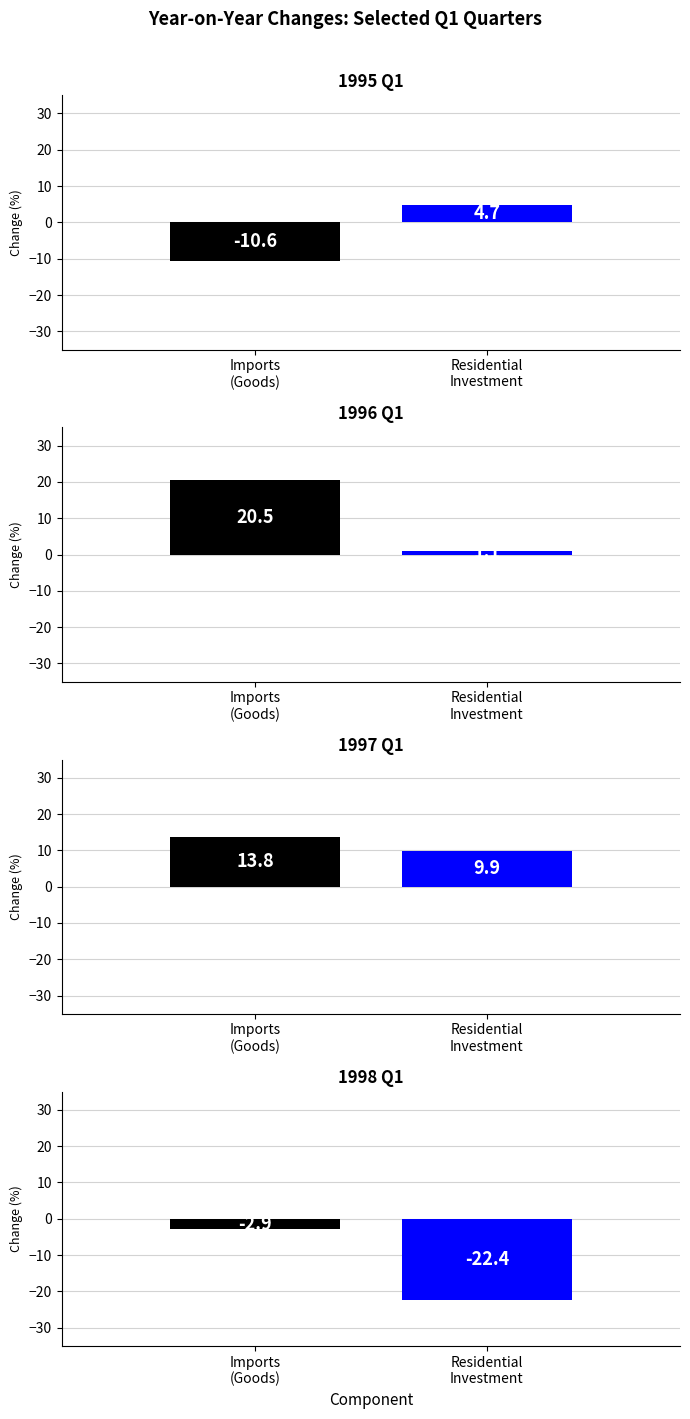

How many bars are there in total?

8